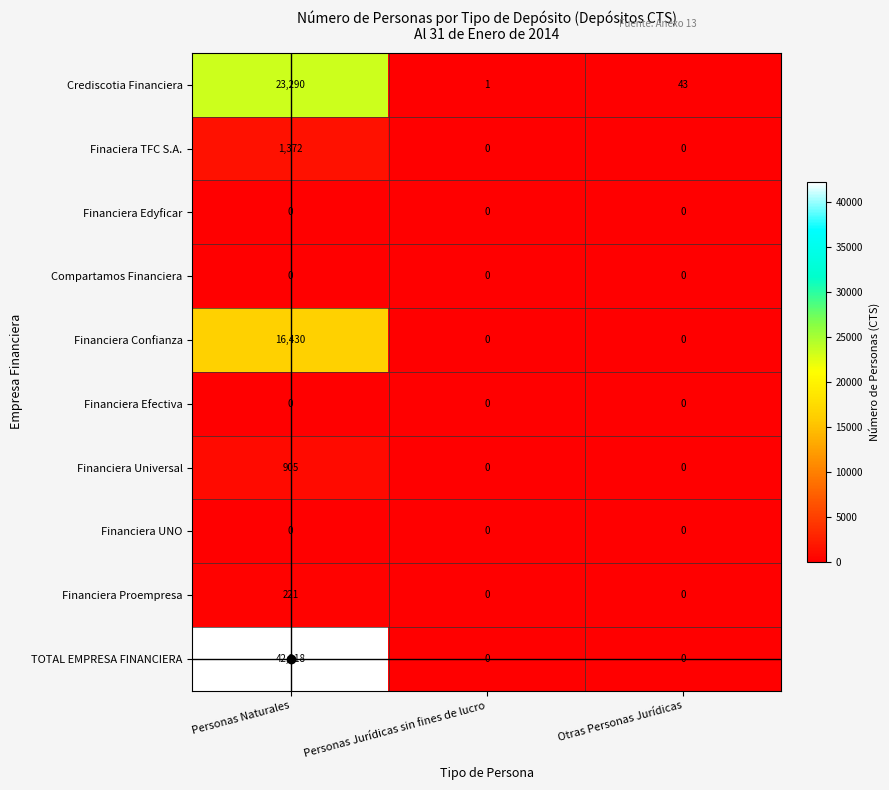

What is the highest value of the Financiera Universal series?

905